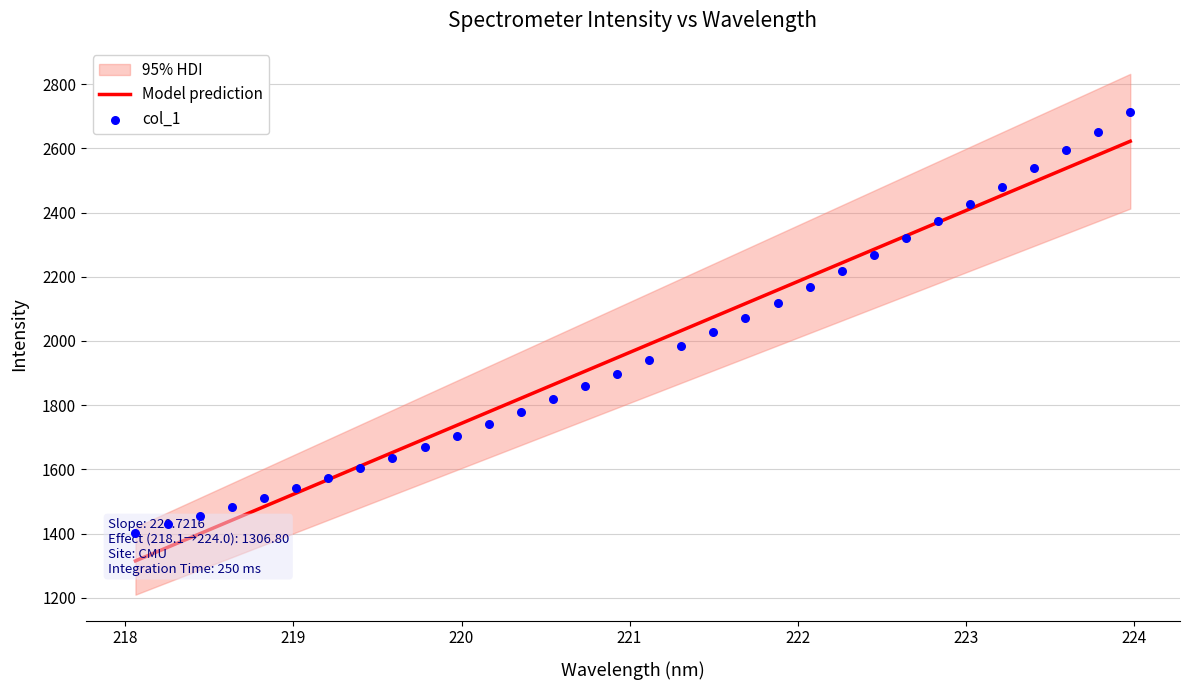

Is the value of Model prediction at 12 greater than the value of col_1 at 218?

Yes